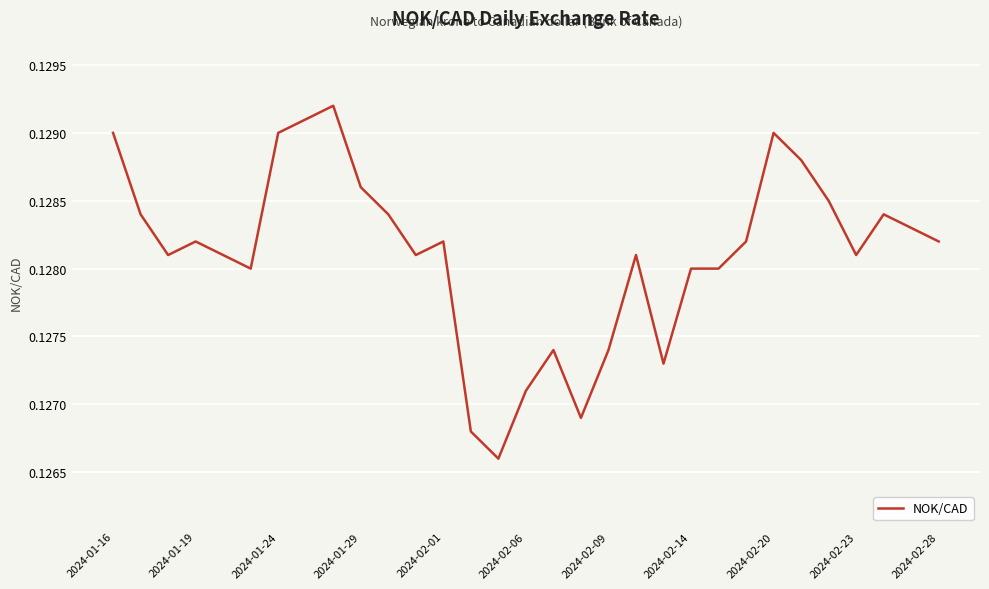

What is the greatest value displayed?

0.1